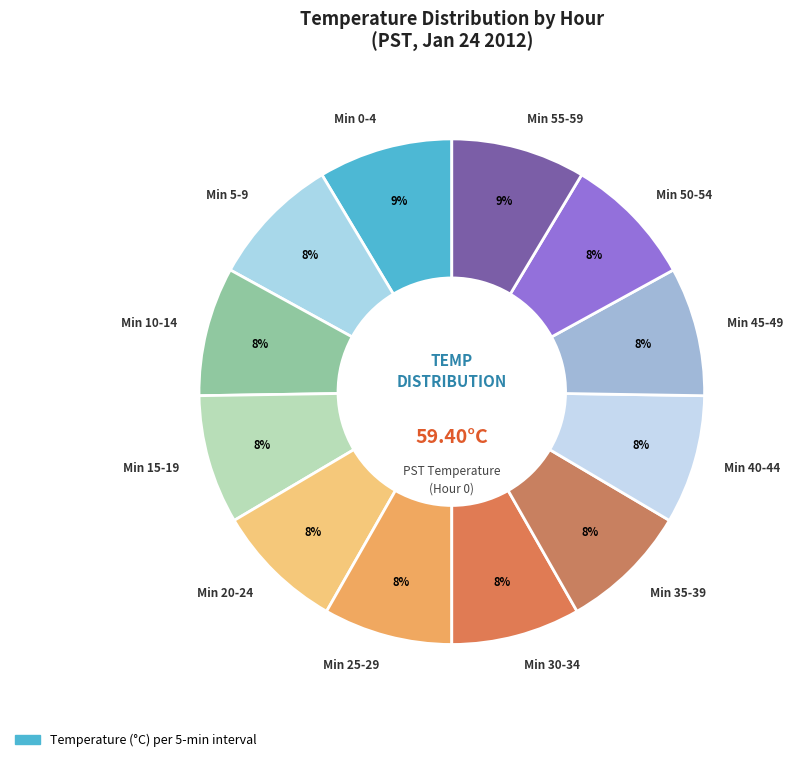

To the nearest percent, what is the average slice percentage?

8%